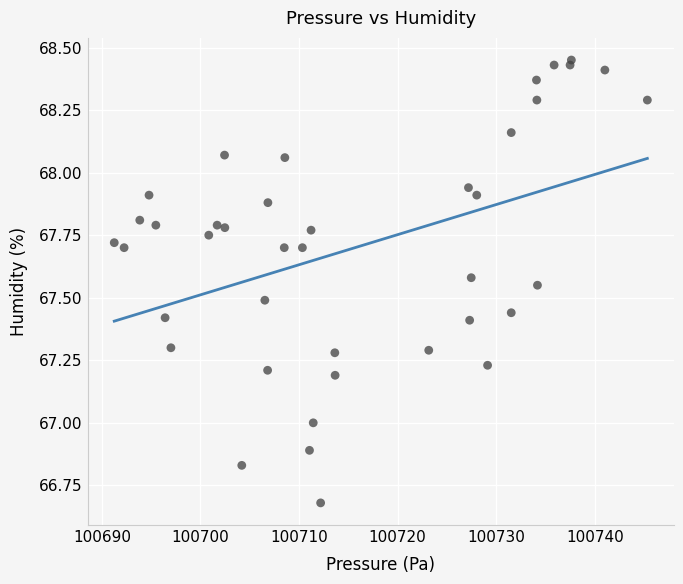

What is the range of X values (max minus min)?

54.1